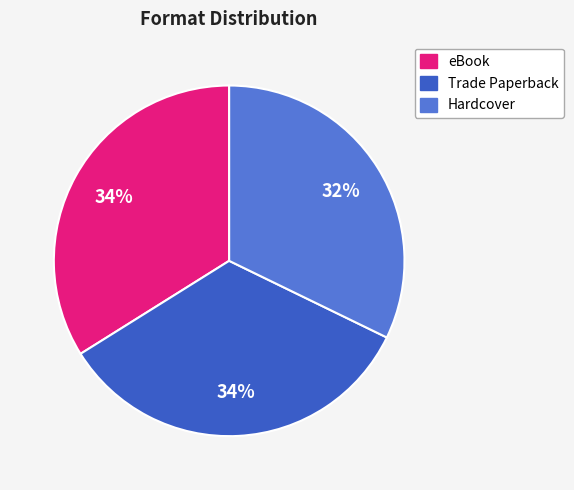

To the nearest percent, what is the combined percentage of Trade Paperback and Hardcover?

66%